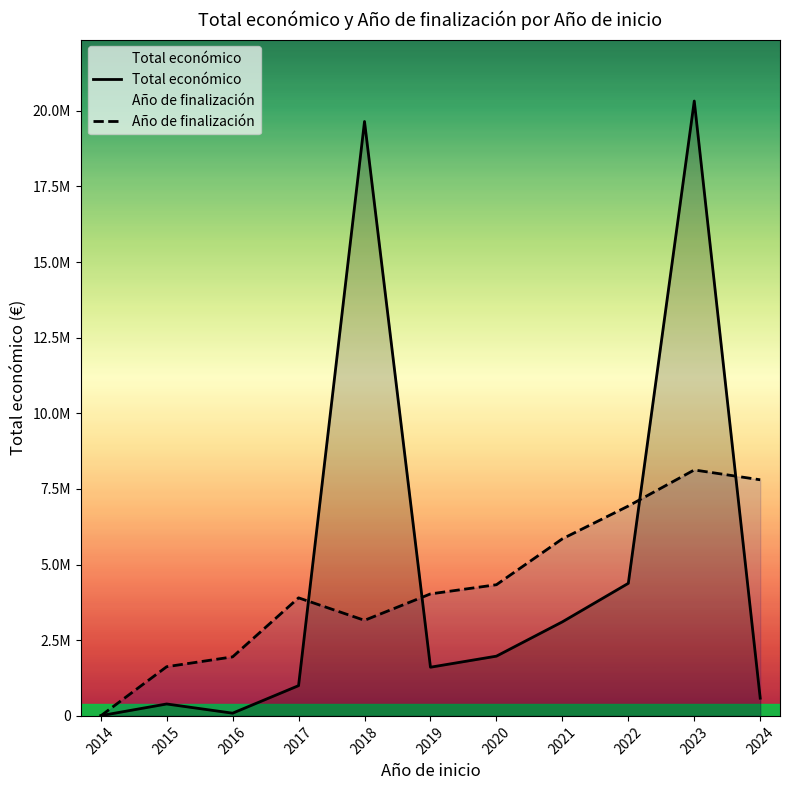

Where is the first local minimum for Año de finalización?

2018